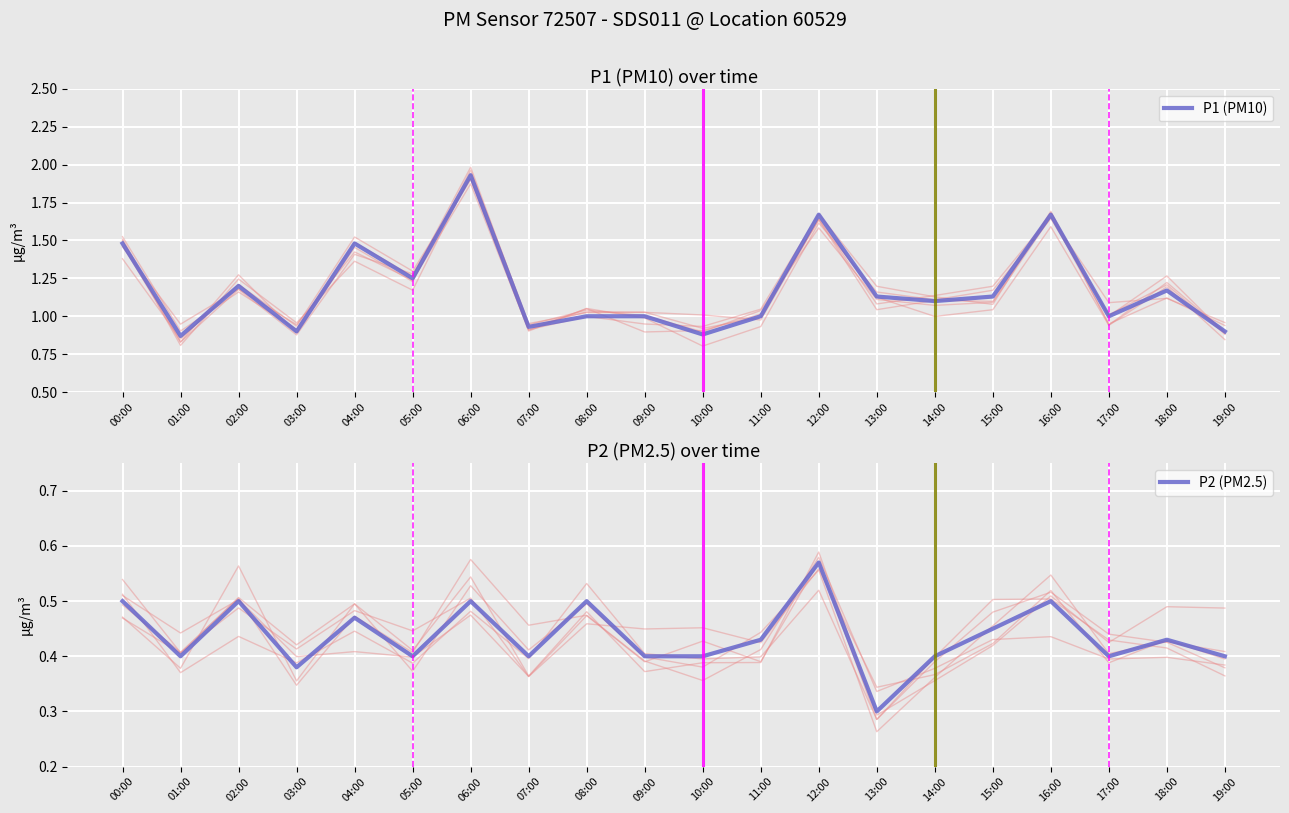

Reading left to right, extract all data points from this chart.

P1 (PM10): 1.5	0.9	1.2	0.9	1.5	1.2	1.9	0.9	1.0	1.0	0.9	1.0	1.7	1.1	1.1	1.1	1.7	1.0	1.2	0.9
P2 (PM2.5): 0.5	0.4	0.5	0.4	0.5	0.4	0.5	0.4	0.5	0.4	0.4	0.4	0.6	0.3	0.4	0.5	0.5	0.4	0.4	0.4